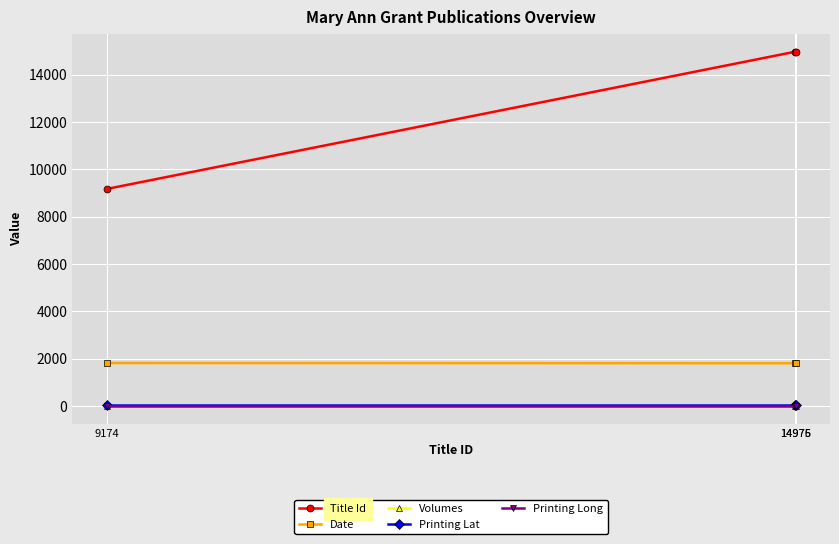

What is the lowest value of the Date series?

1810.0